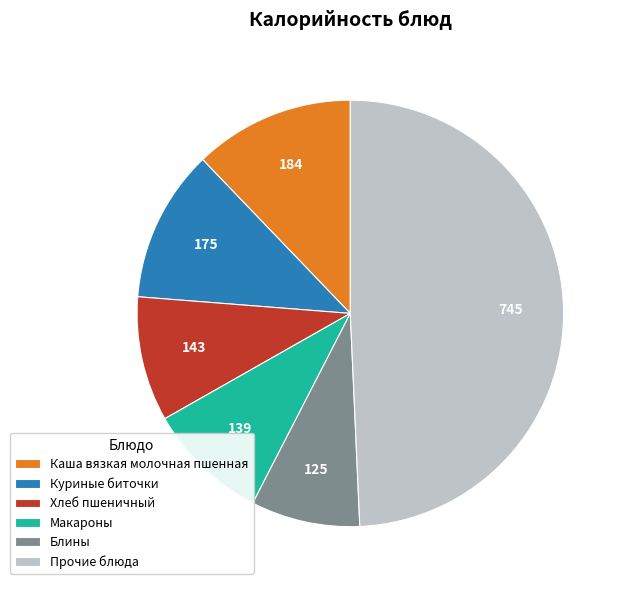

Between Макароны and Каша вязкая молочная пшенная, which is larger?

Каша вязкая молочная пшенная